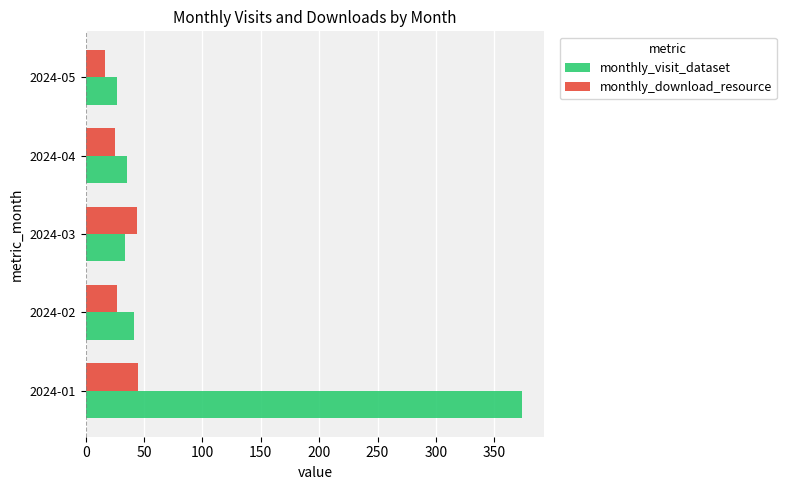

What is the difference between the maximum and minimum values in the monthly_download_resource series?

28